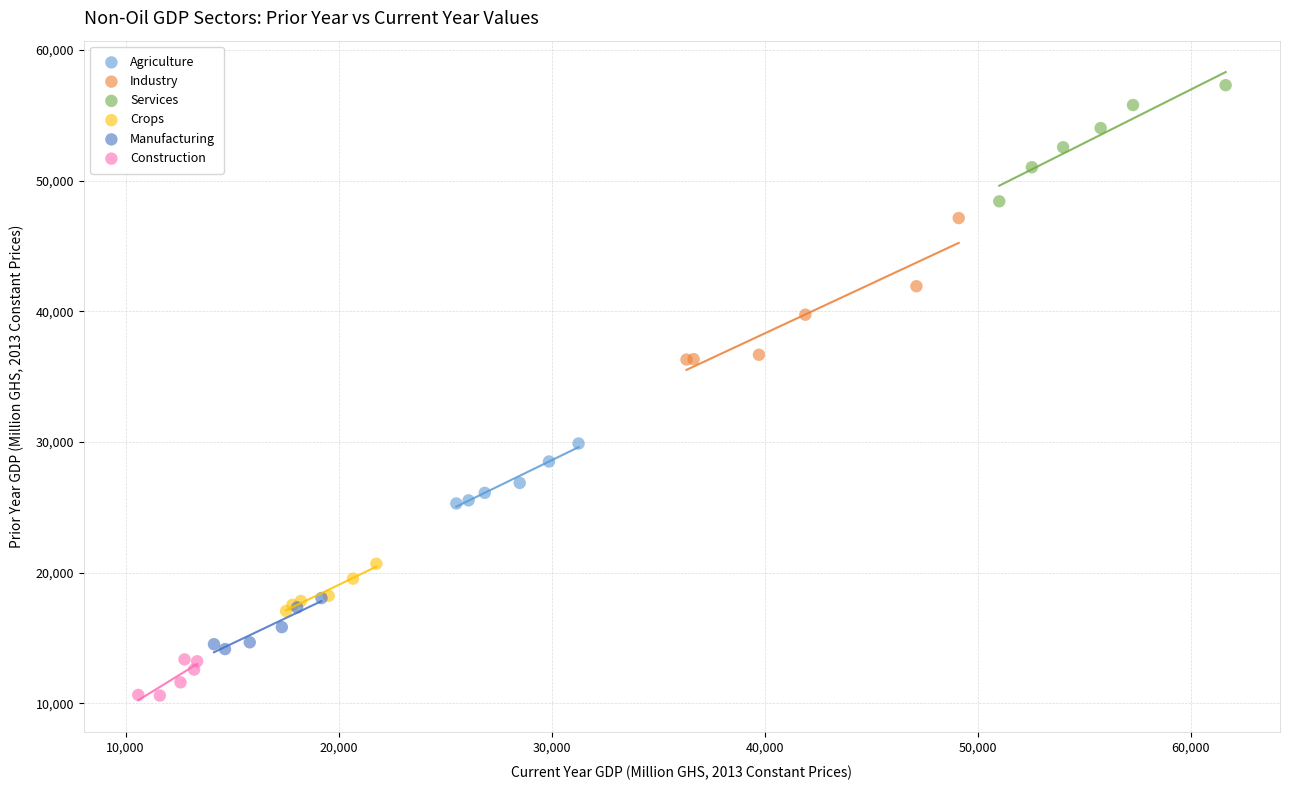

Which series has the widest spread of Y values?

Industry